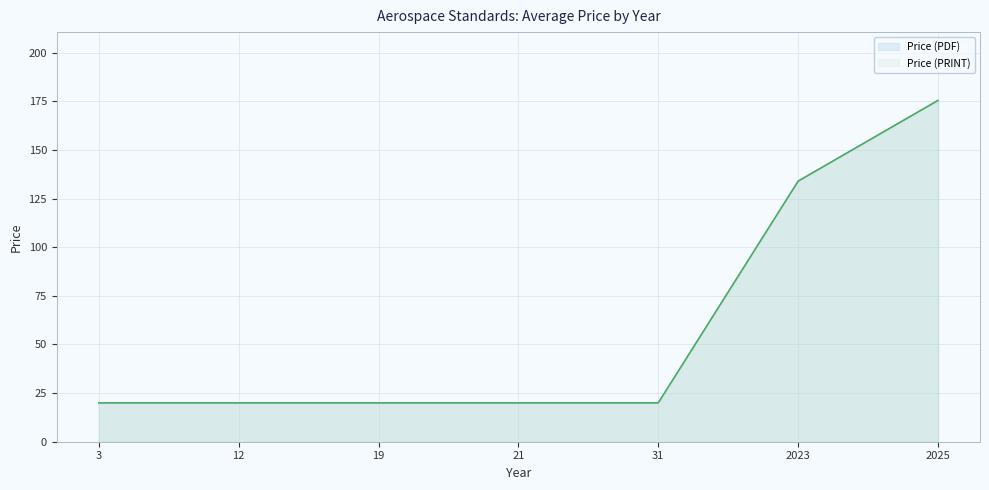

What are all the series names shown in the legend?

Price (PDF), Price (PRINT)